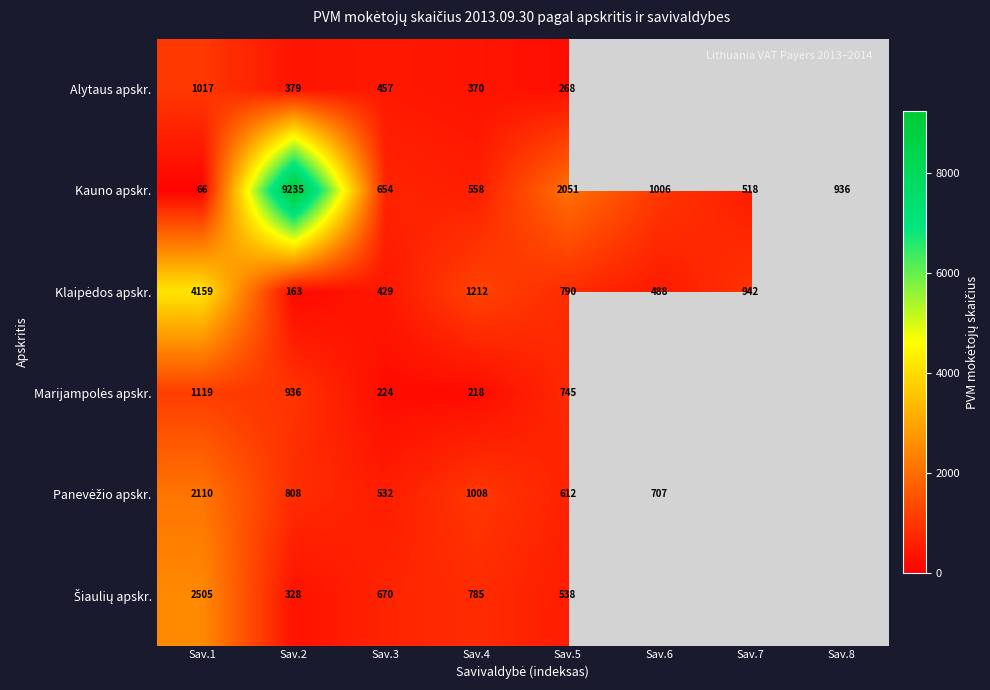

Between Sav.1 and Sav.6, which is larger?

Sav.6